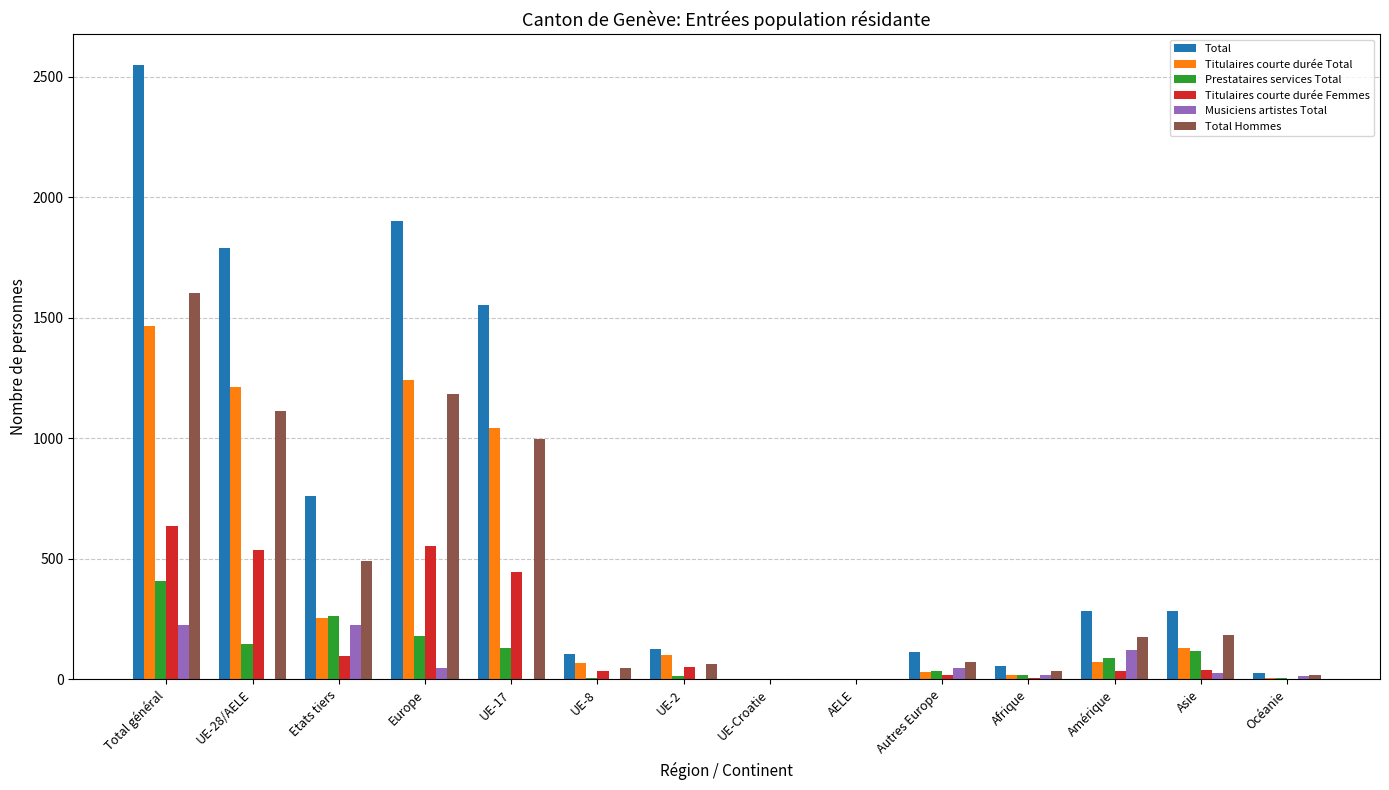

At which label is Titulaires courte durée Total closest to 734?

UE-17